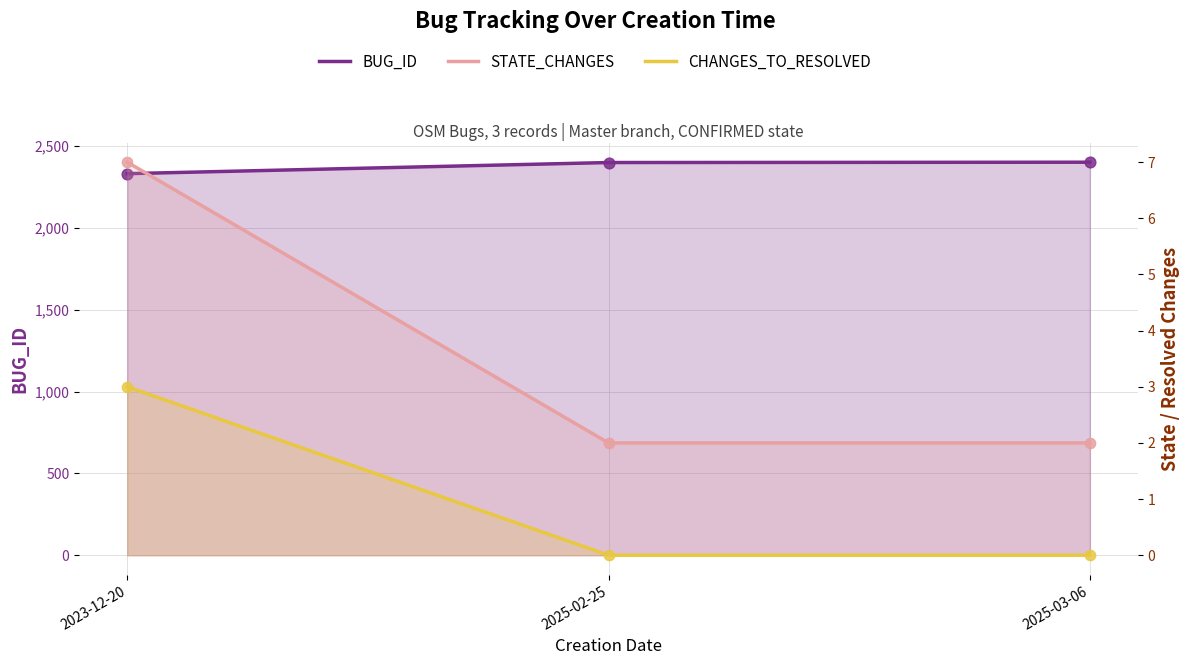

At how many categories does at least one series exceed 1338?

3